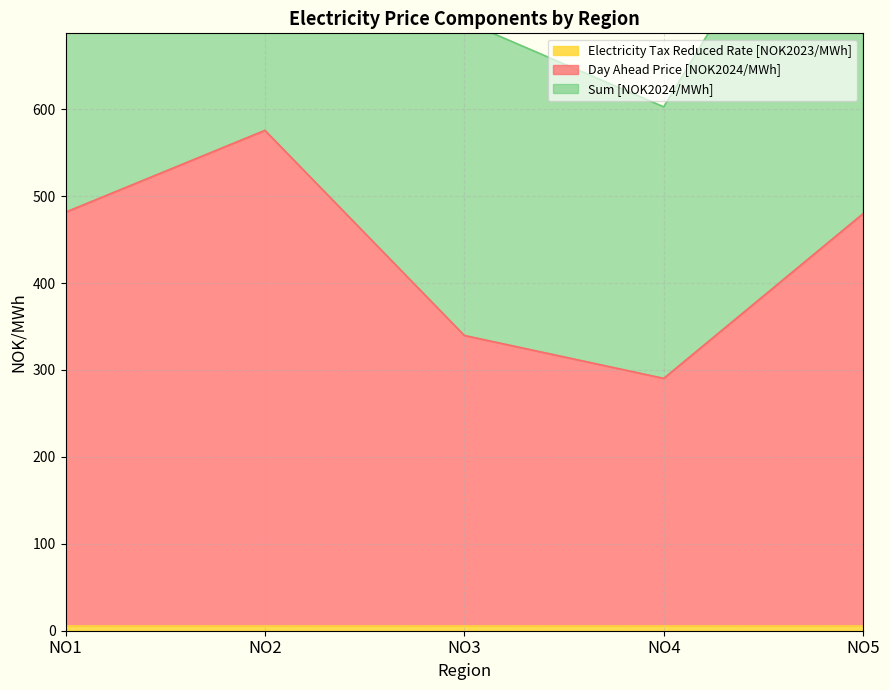

Which category has the lowest value in the Day Ahead Price [NOK2024/MWh] series?

NO4